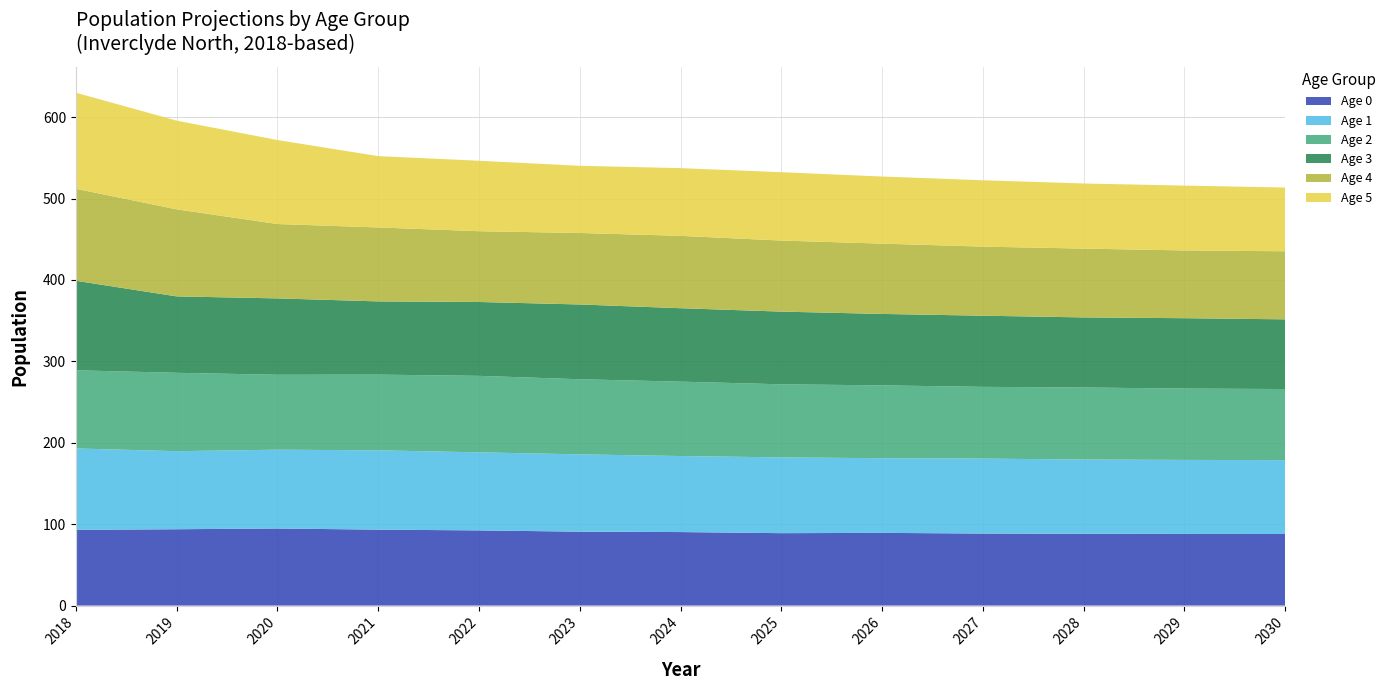

Reading left to right, what are all the values shown in this chart?

0: 2018=93.0	2019=93.8	2020=94.7	2021=93.3	2022=92.3	2023=90.8	2024=90.3	2025=88.9	2026=89.3	2027=88.5	2028=88.2	2029=88.0	2030=87.9
1: 2018=100.0	2019=95.9	2020=96.8	2021=97.4	2022=95.9	2023=95.0	2024=93.4	2025=93.1	2026=91.7	2027=92.1	2028=91.2	2029=90.9	2030=90.7
2: 2018=96.0	2019=96.3	2020=92.1	2021=93.0	2022=93.9	2023=92.3	2024=91.4	2025=89.8	2026=89.5	2027=88.1	2028=88.5	2029=87.6	2030=87.3
3: 2018=110.0	2019=93.9	2020=93.8	2021=89.9	2022=90.7	2023=91.8	2024=90.2	2025=89.3	2026=87.7	2027=87.4	2028=86.1	2029=86.4	2030=85.6
4: 2018=113.0	2019=106.9	2020=91.4	2021=90.9	2022=86.9	2023=87.8	2024=88.9	2025=87.3	2026=86.4	2027=84.9	2028=84.5	2029=83.2	2030=83.6
5: 2018=118.0	2019=108.9	2020=103.2	2021=87.6	2022=86.5	2023=82.5	2024=83.2	2025=84.0	2026=82.4	2027=81.5	2028=80.0	2029=79.6	2030=78.3